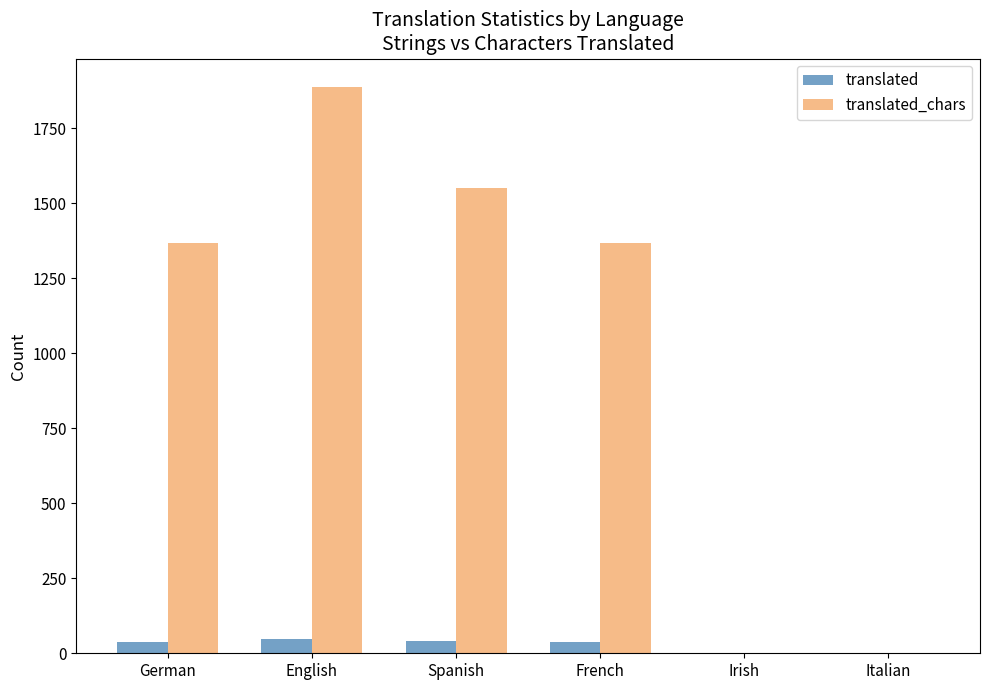

Are the bars grouped side by side (vs. stacked)?

Yes